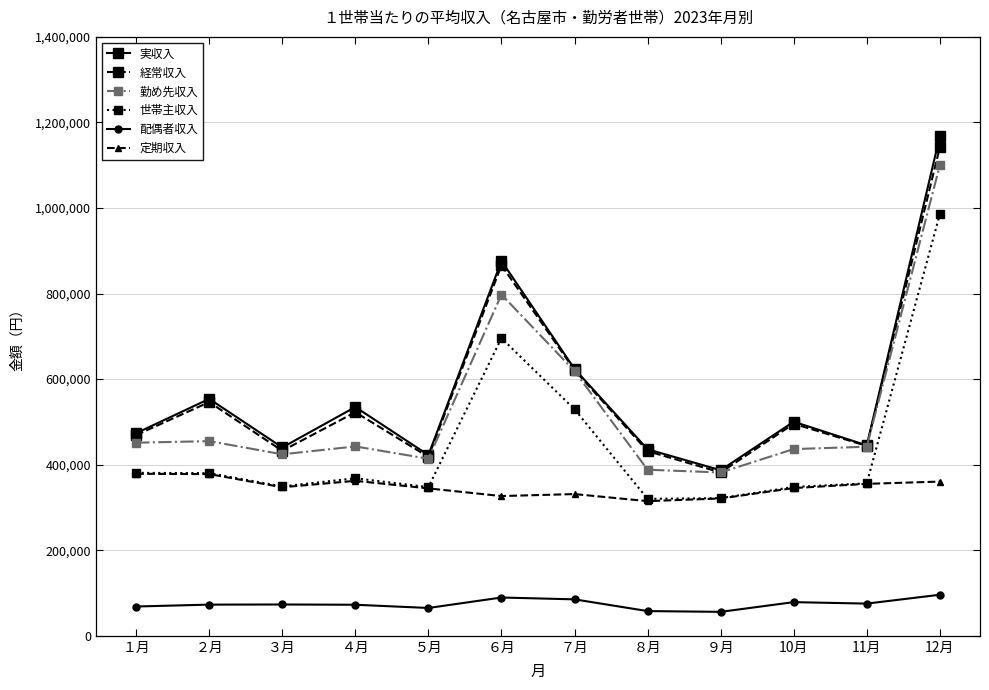

At which category does the chart reach its peak across all series?

12月